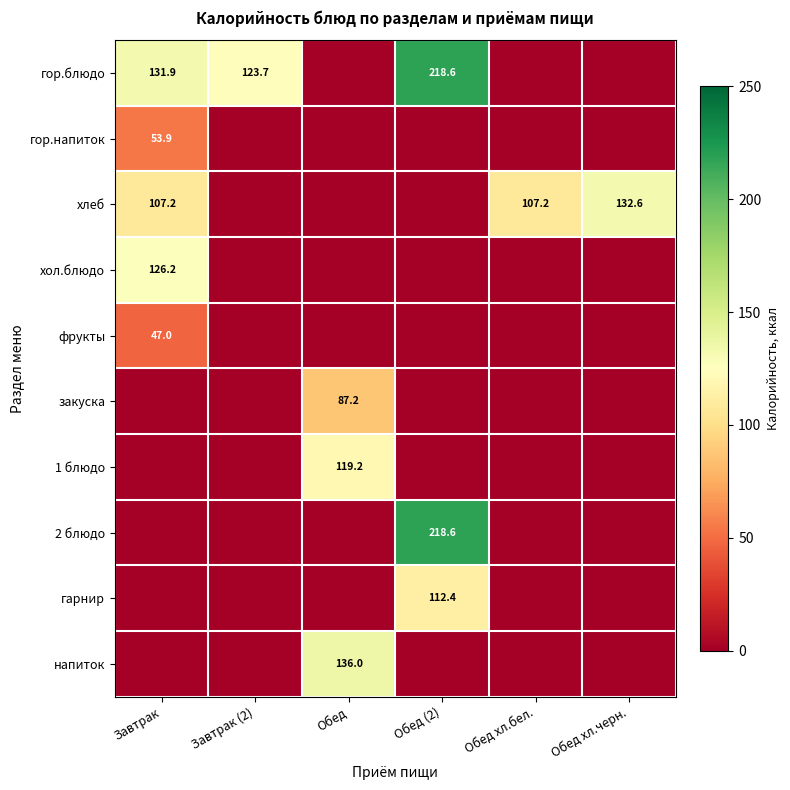

The гарнир series shows 112.4 at Обед (2). True or false?

True